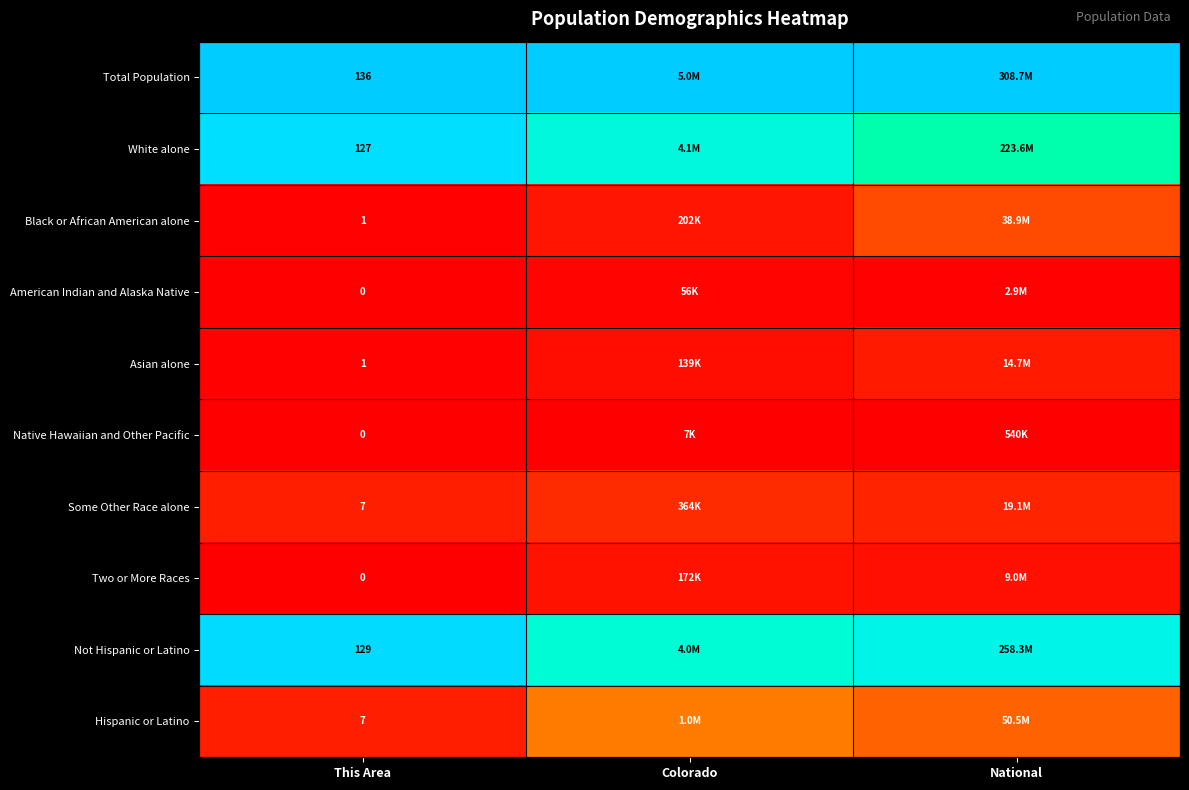

At how many categories does at least one series exceed 0?

3